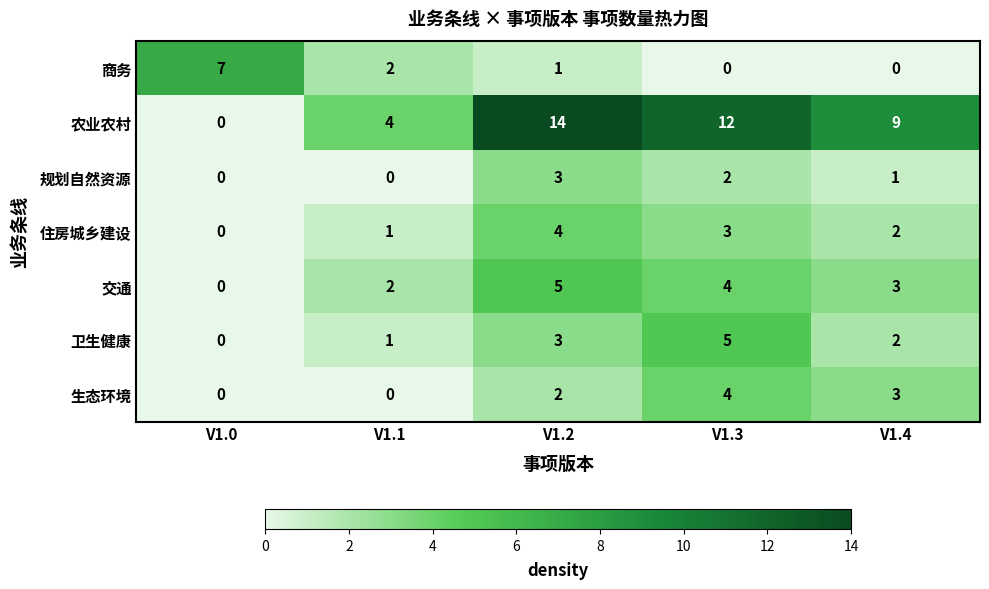

The 规划自然资源 series shows 0 at V1.0. True or false?

True